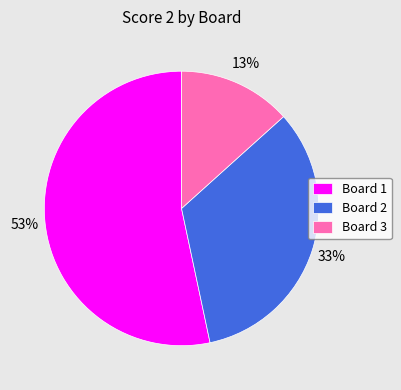

To the nearest percent, what is the average slice percentage?

33%